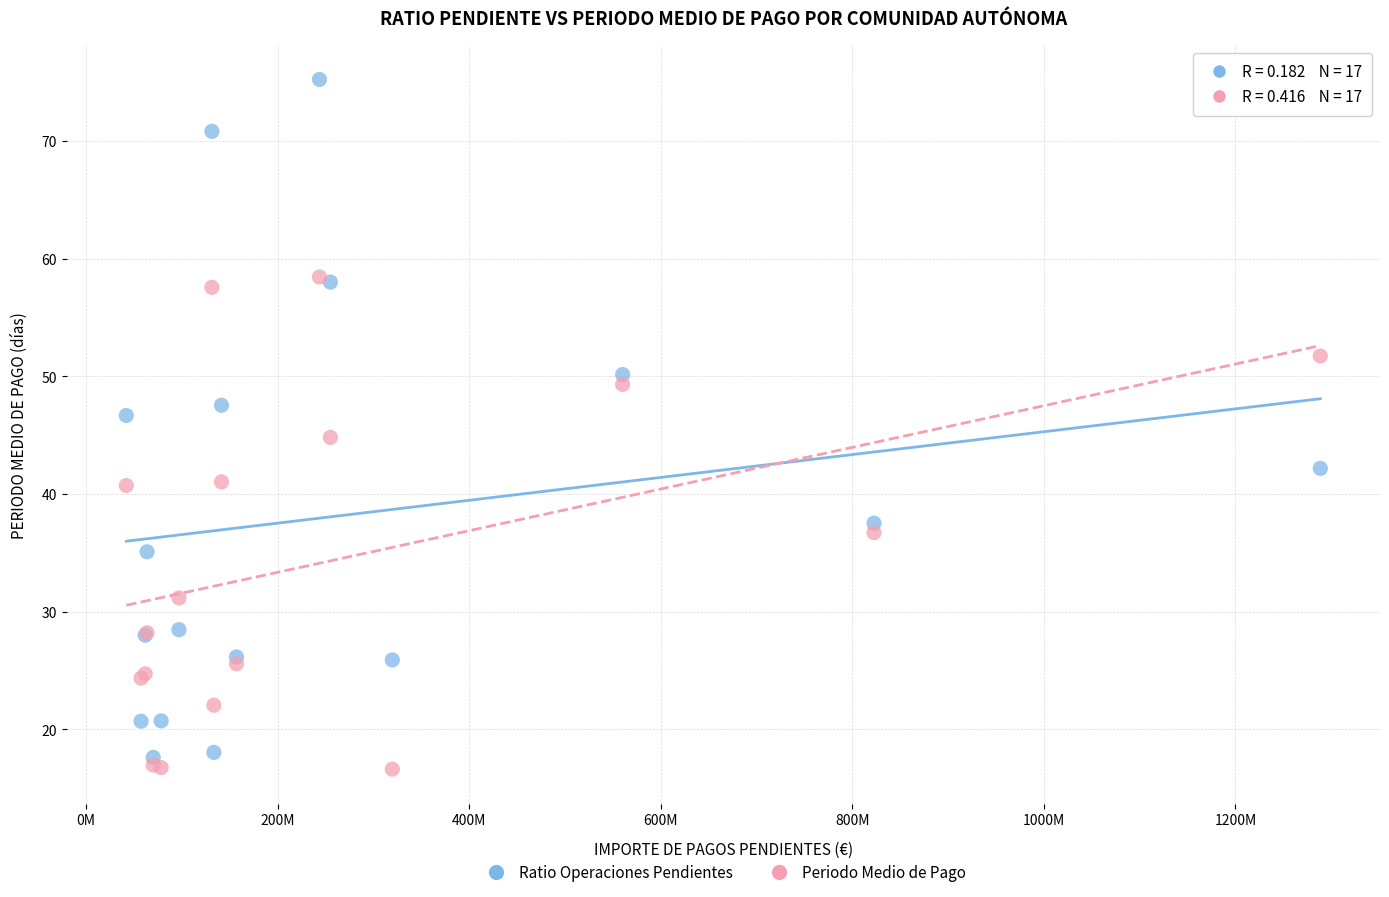

Which series has the widest spread of Y values?

Ratio Operaciones Pendientes